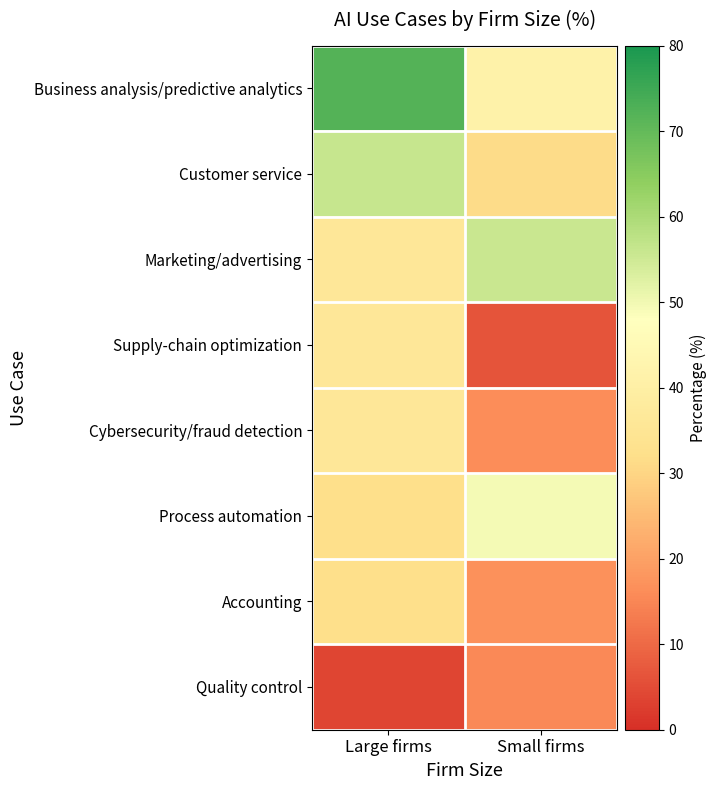

Which has a higher value, Small firms or Large firms?

Large firms